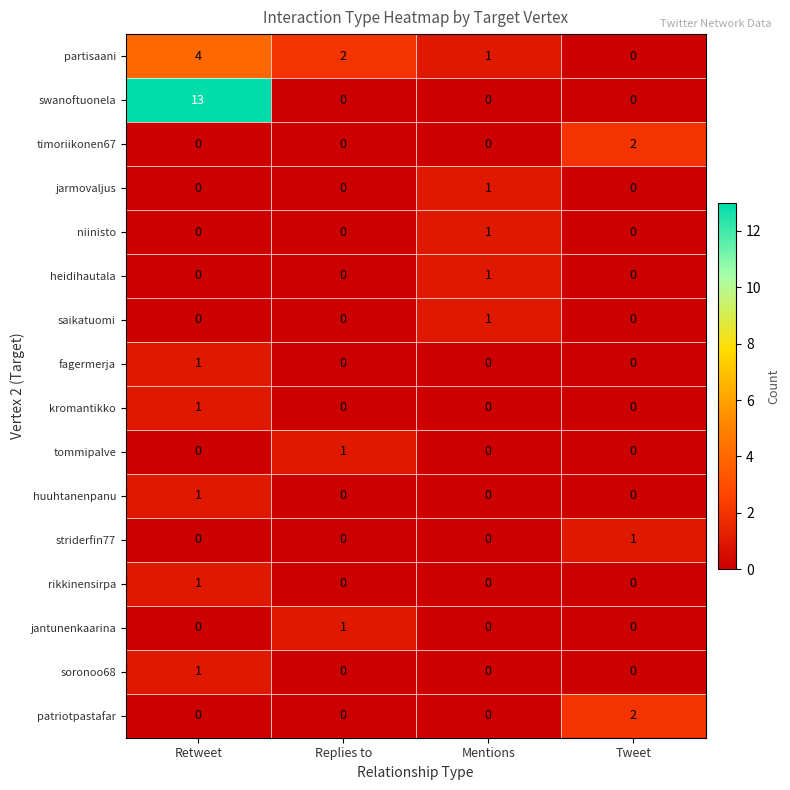

True or false: soronoo68 has a value of 1 at Retweet.

True